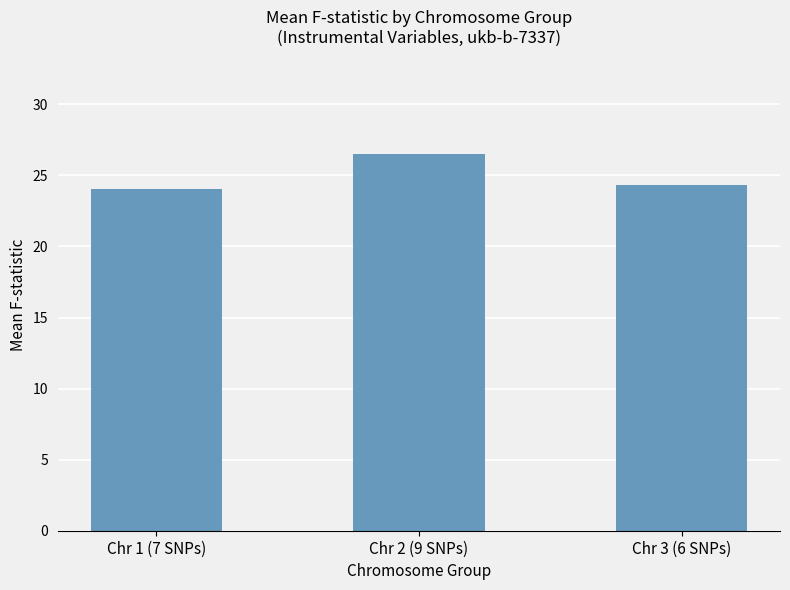

What is the change in value from Chr 1 (7 SNPs) to Chr 3 (6 SNPs)?

+0.3